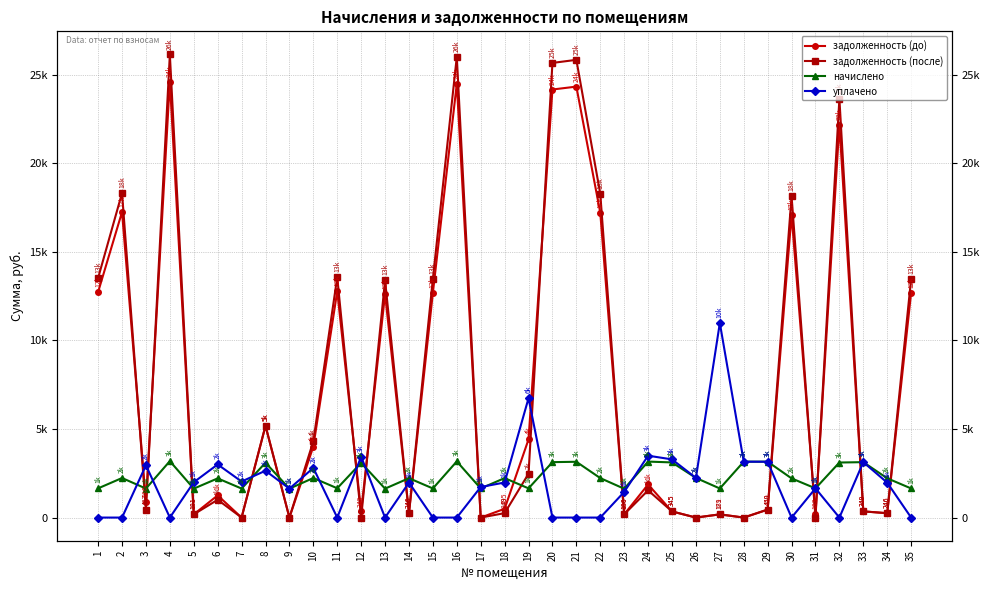

What is the total value across all series at 16?

53651.3